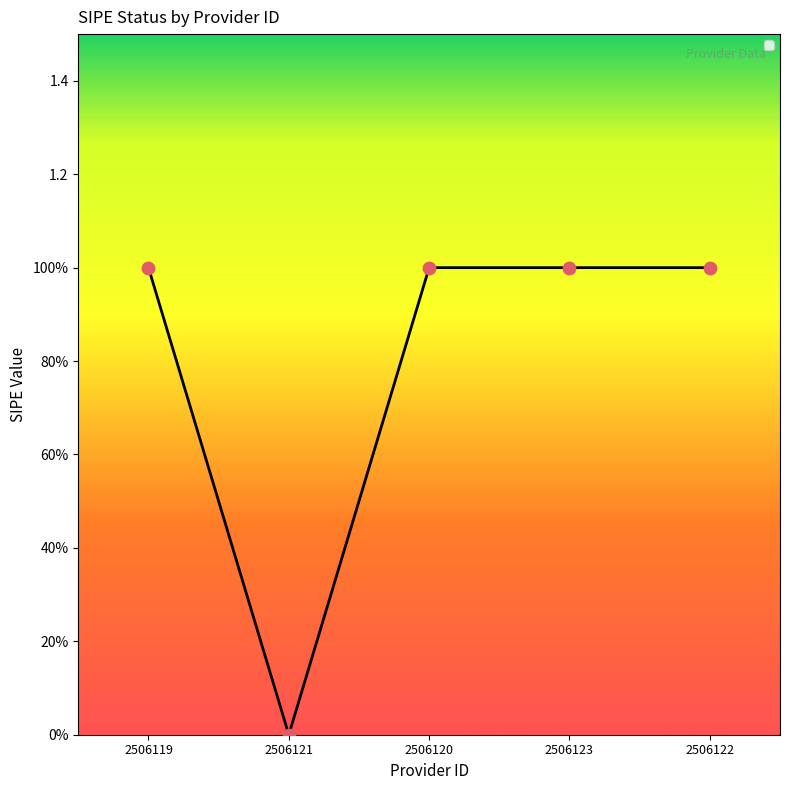

What is the ratio of the value at 2506123 to the value at 2506120?

1.0